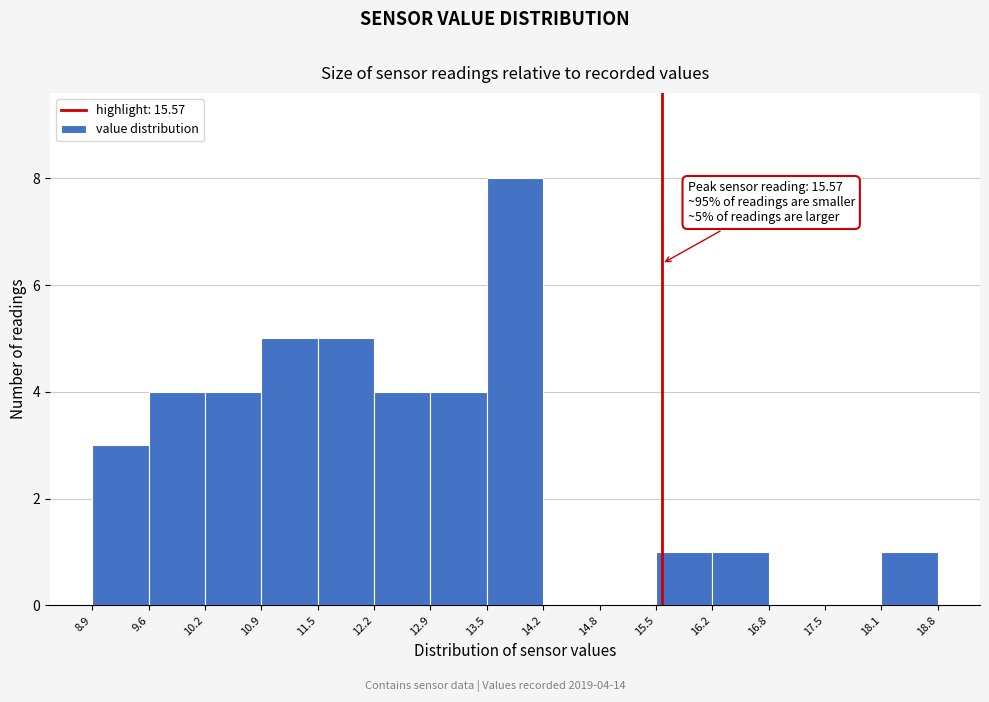

Which range on the x-axis has the tallest bar?

13.5 to 14.2